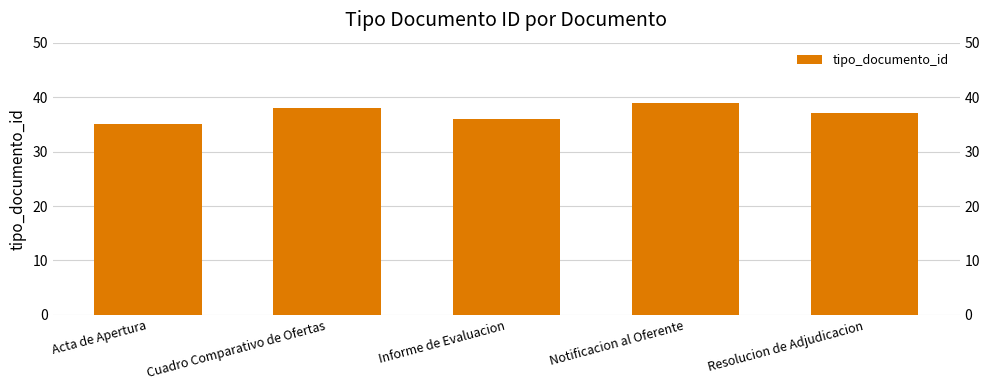

Between Resolucion de Adjudicacion and Cuadro Comparativo de Ofertas, which is larger?

Cuadro Comparativo de Ofertas